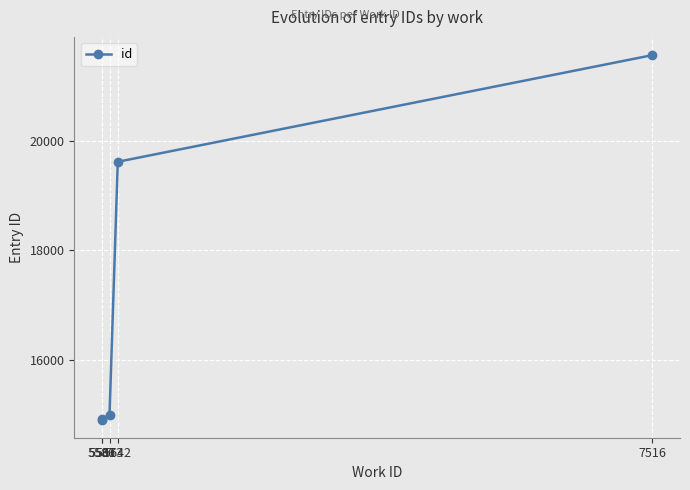

What is the value of the 5th point from the left?

21558.0